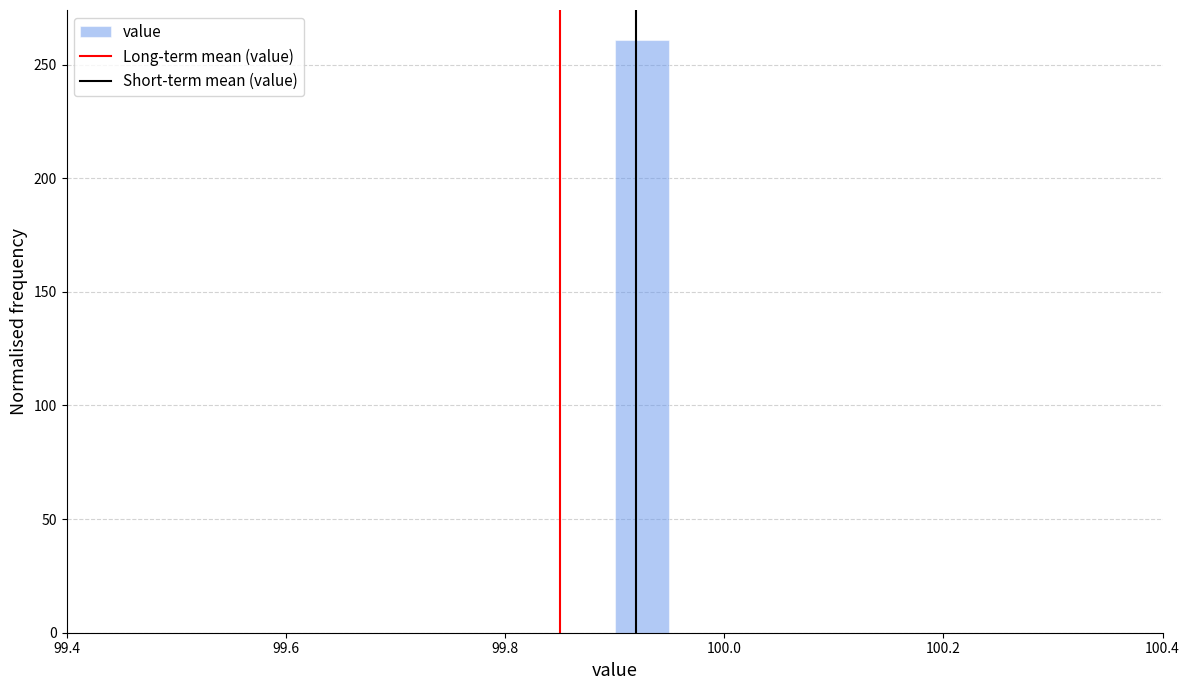

Read against the x-axis, roughly where is the centre of the tallest bar?

99.92